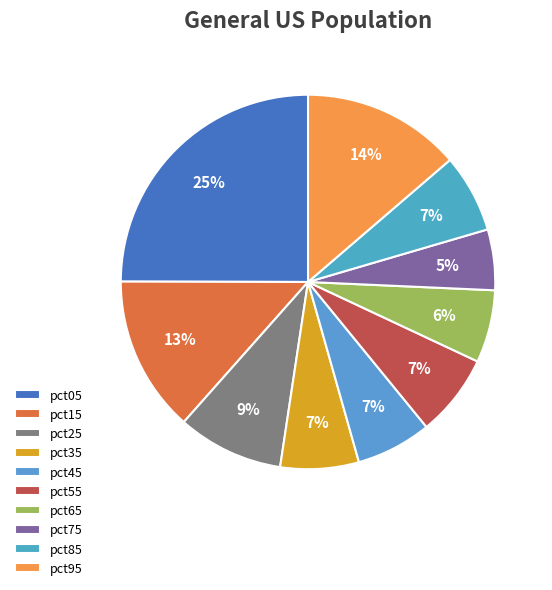

Rank the categories by value from lowest to highest.

pct75, pct65, pct45, pct85, pct35, pct55, pct25, pct15, pct95, pct05